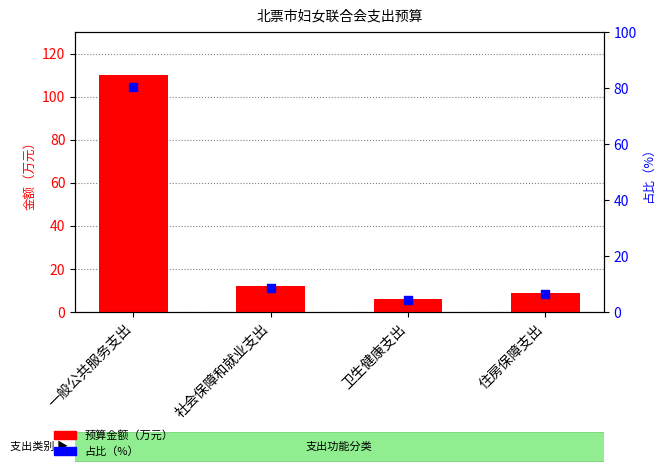

At how many categories does at least one series exceed 62?

1